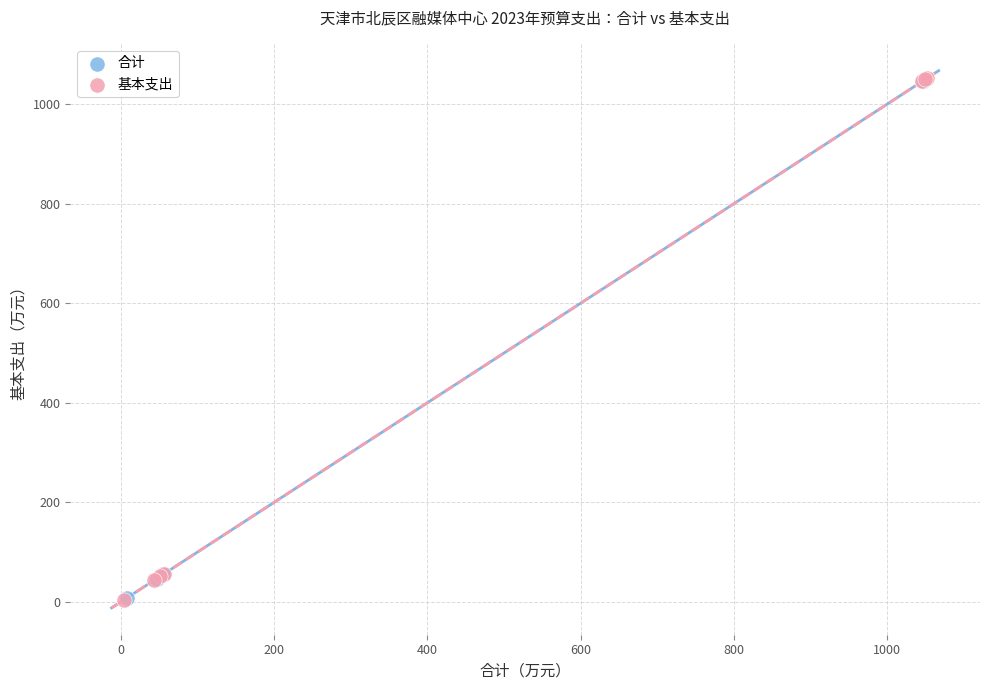

Which series has the largest Y range (max minus min)?

基本支出